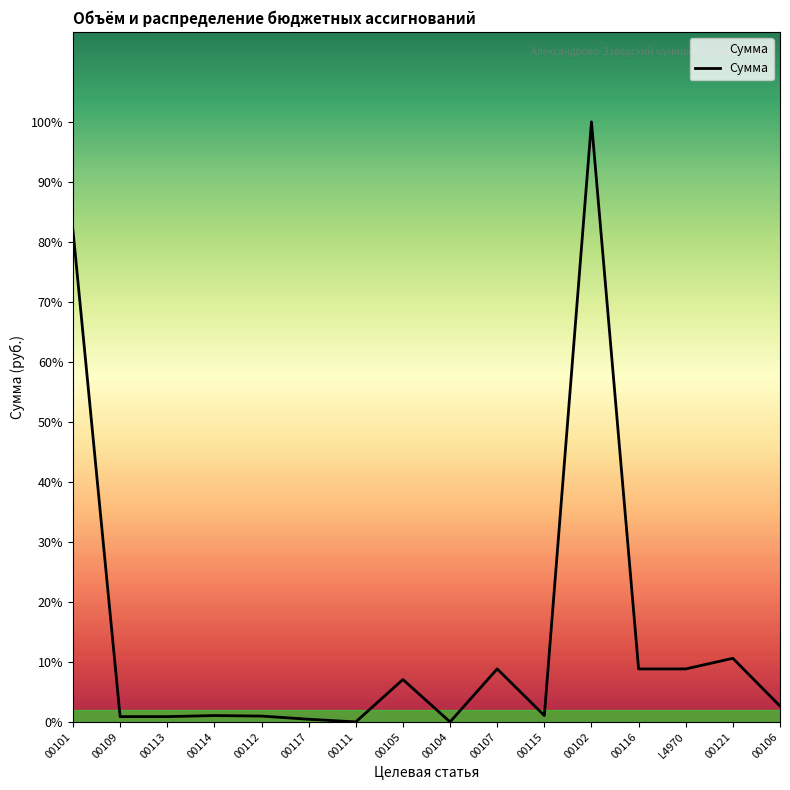

The chart shows a value of 105904 at 00115. True or false?

False